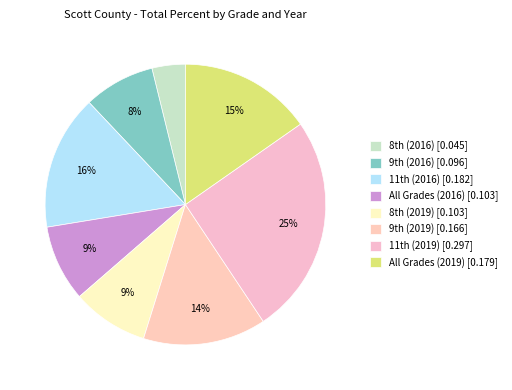

Count the number of slices in the pie.

8